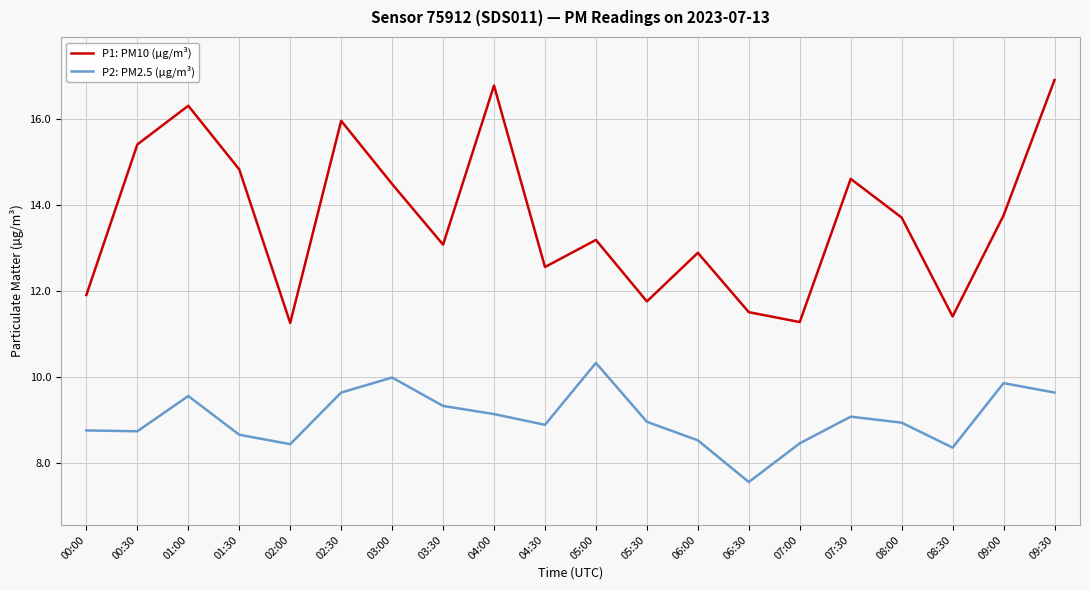

Which series has the largest range (max minus min)?

P1: PM10 (µg/m³)